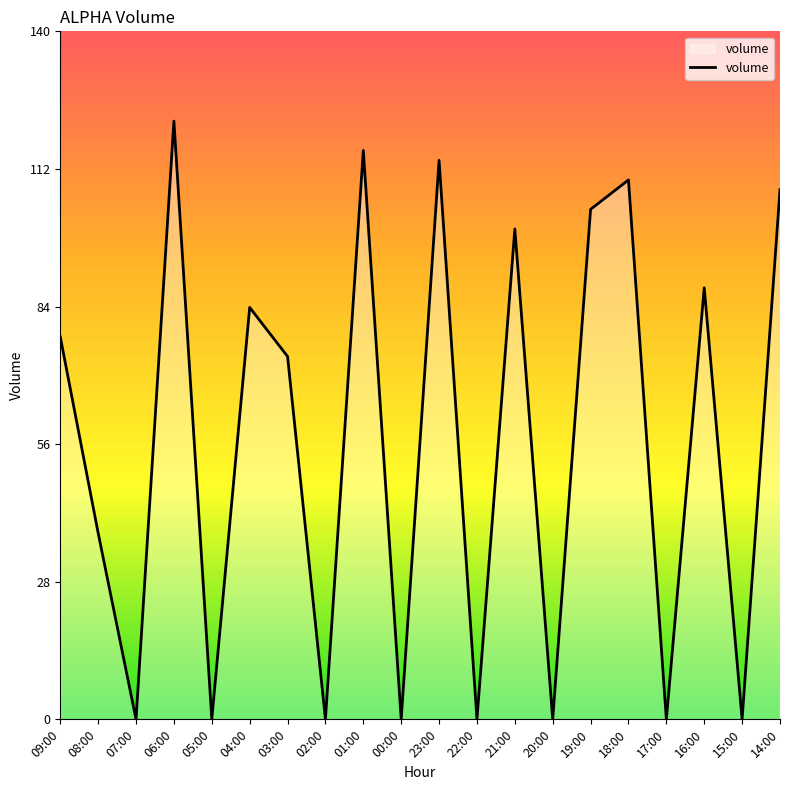

How many series are shown in this chart?

1